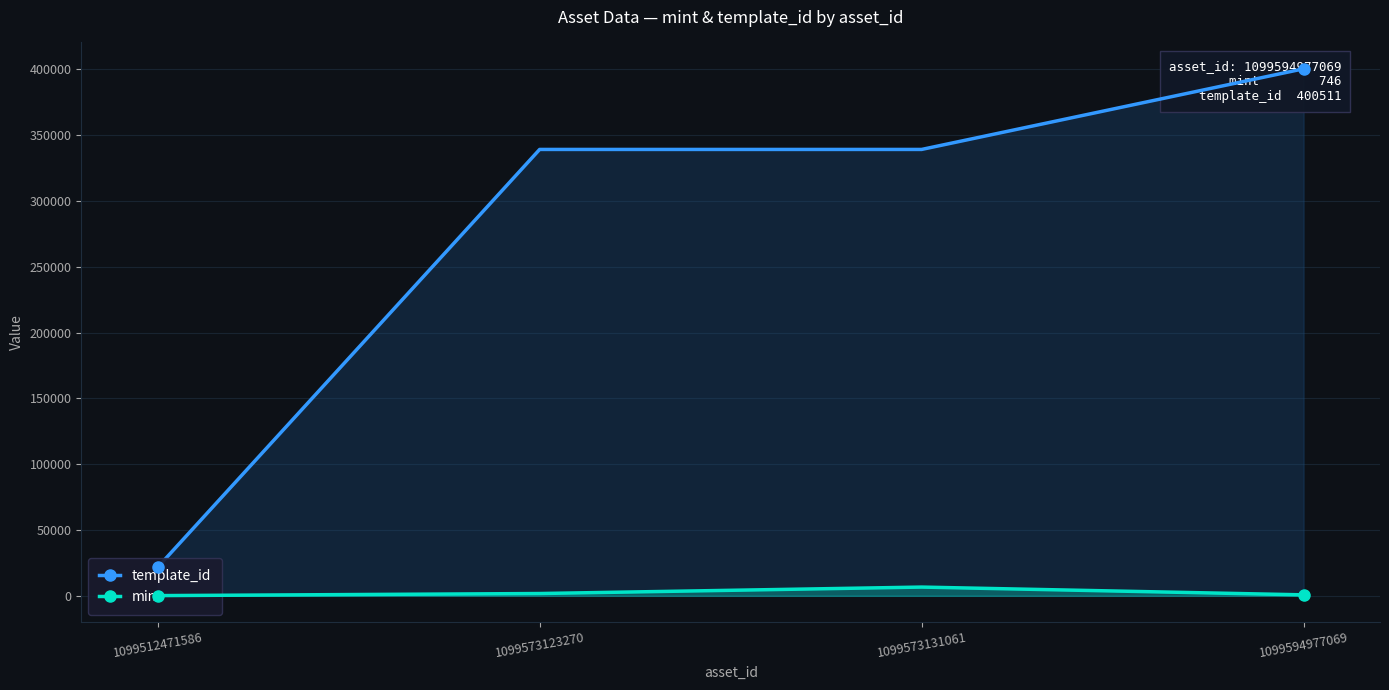

Count the number of categories in the chart.

4